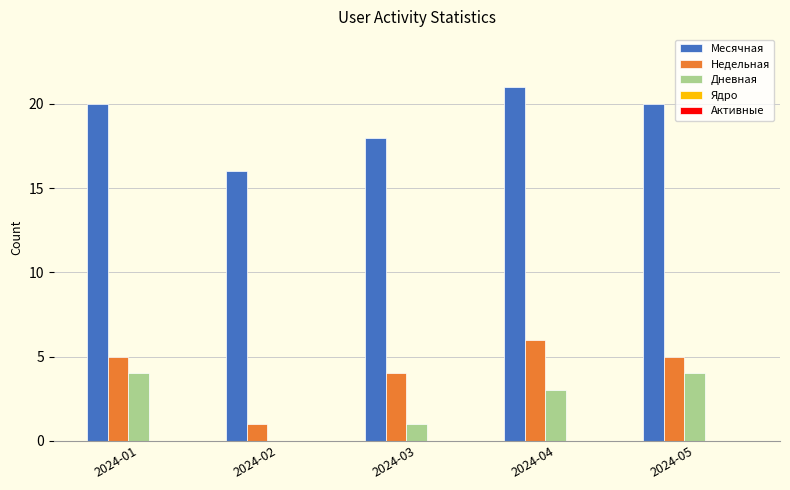

True or false: Дневная has a value of 3 at 2024-04.

True